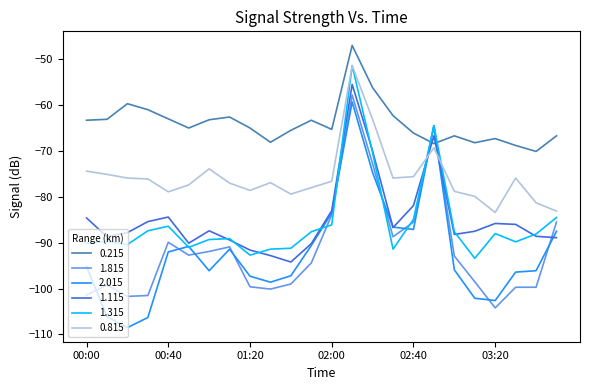

Is this an area chart (filled region under the line)?

No